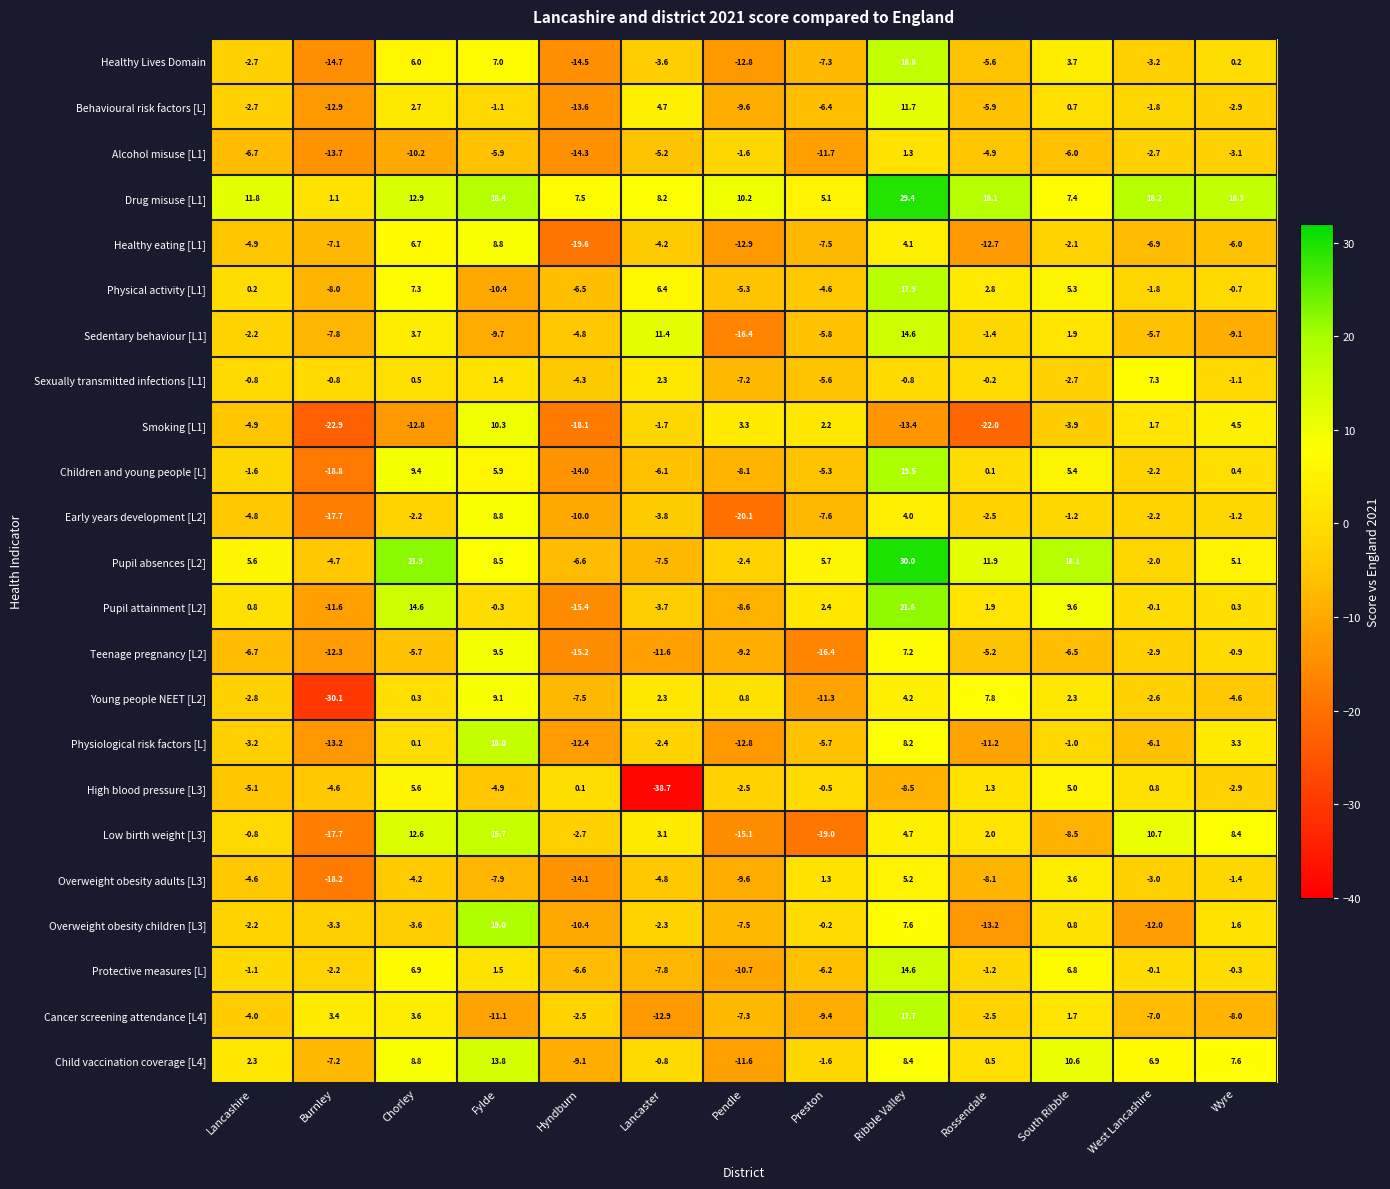

Where is Cancer screening attendance [L4] nearest to the value 2?

South Ribble